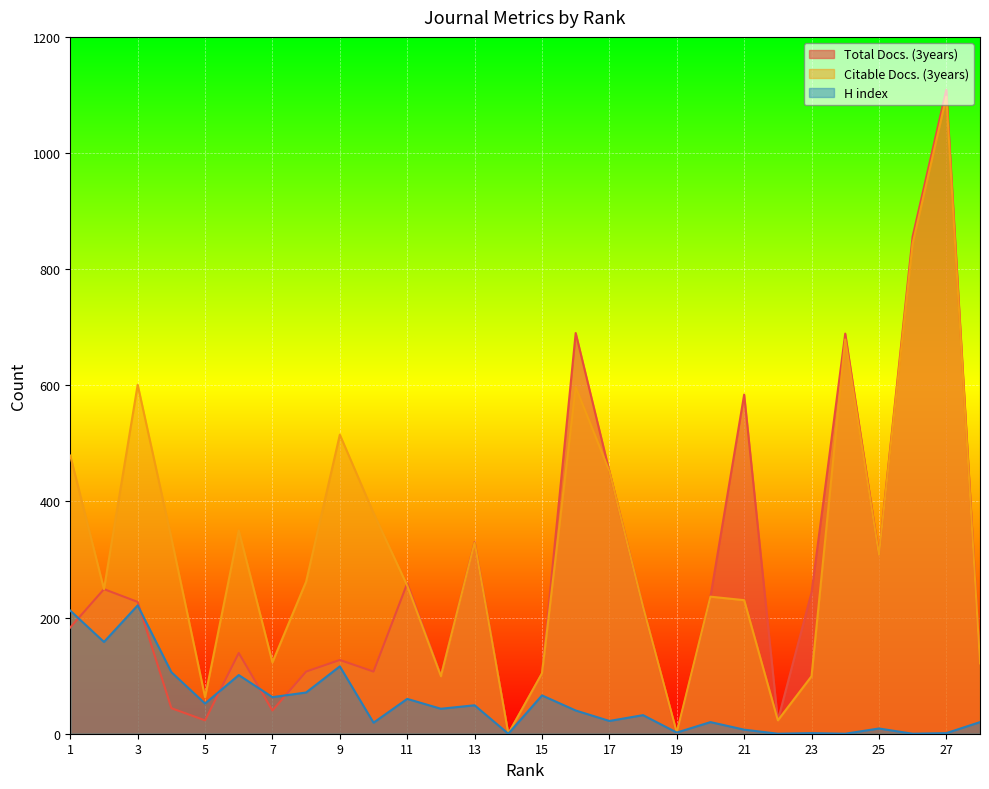

How many interior local peaks does the Total Docs. (3years) series have?

9